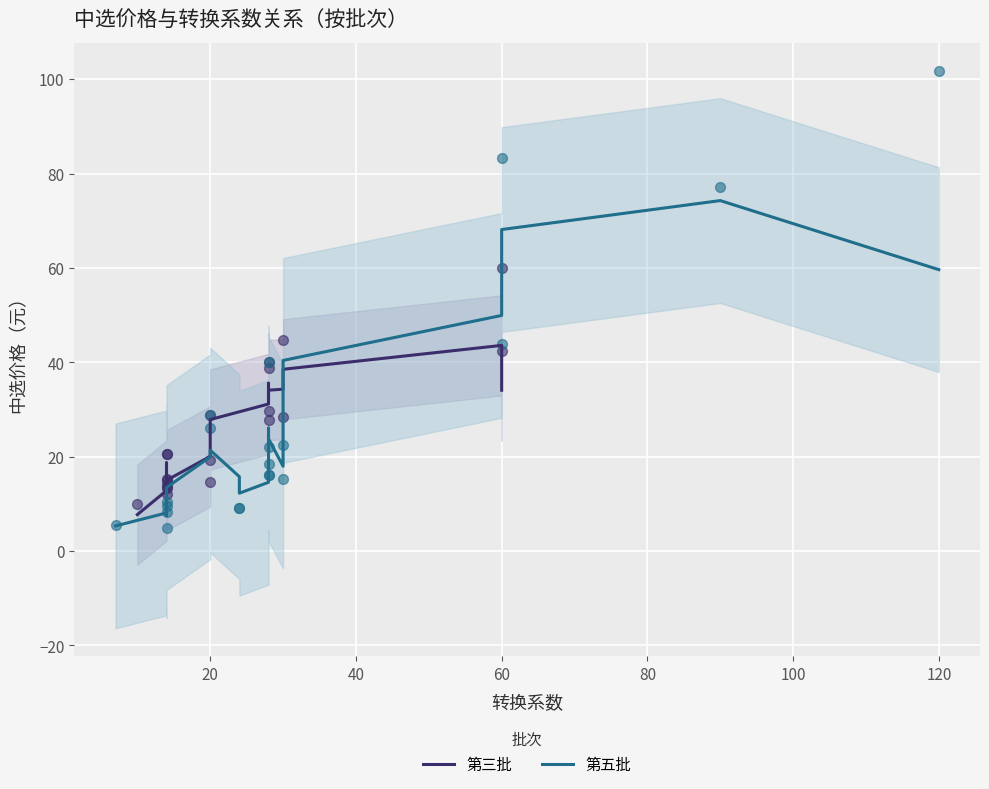

Which series reaches the minimum Y coordinate?

第五批